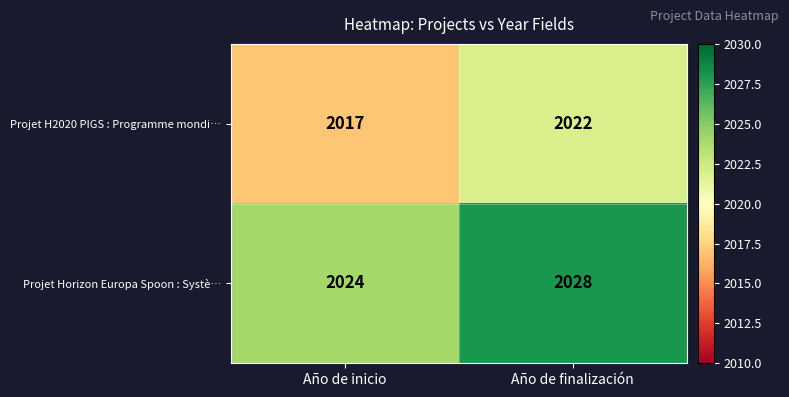

What is the average value of the Projet Horizon Europa Spoon : Systè… series?

2026